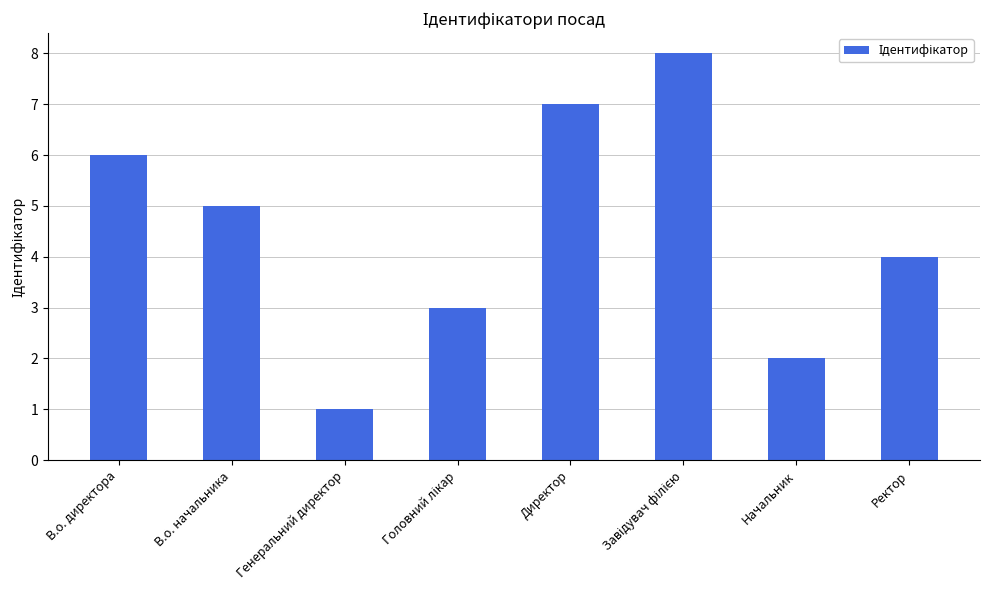

Which label corresponds to the smallest value in the chart?

Генеральний директор